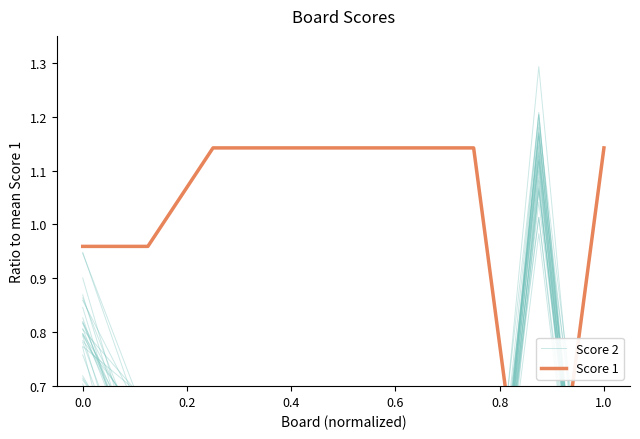

How many categories are shown in the chart?

9